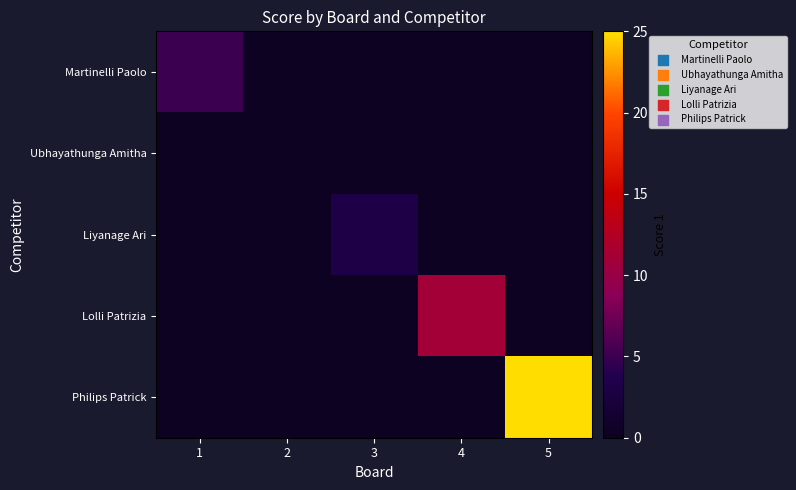

Reading left to right, list all the values displayed in this chart.

Martinelli Paolo: 1=5	2=0	3=0	4=0	5=0
Ubhayathunga Amitha: 1=0	2=0	3=0	4=0	5=0
Liyanage Ari: 1=0	2=0	3=3	4=0	5=0
Lolli Patrizia: 1=0	2=0	3=0	4=11	5=0
Philips Patrick: 1=0	2=0	3=0	4=0	5=25